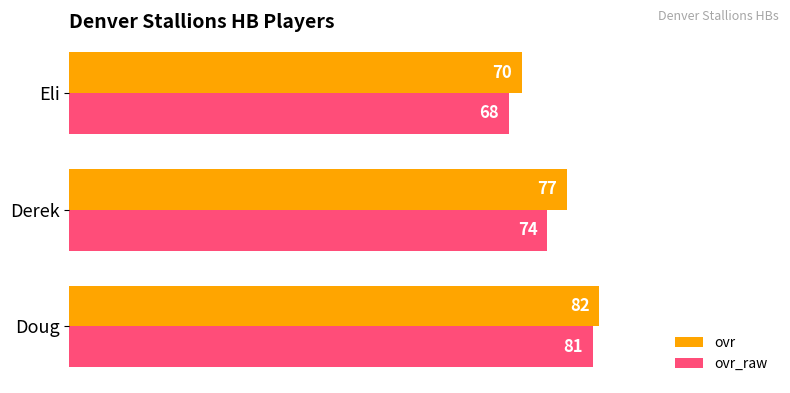

Which series has the largest total across all categories?

ovr